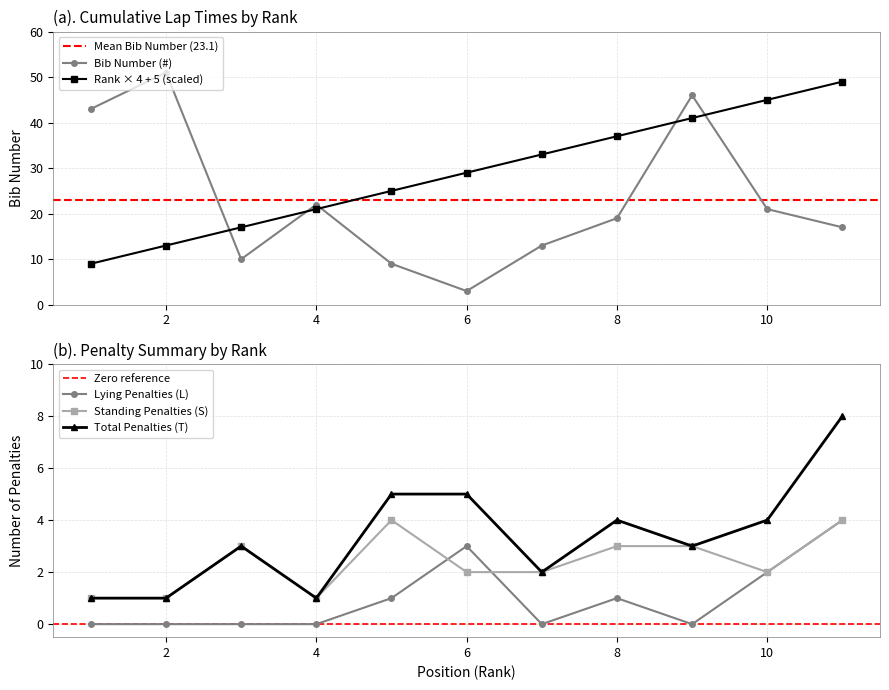

The value of Standing Penalties (S) at 11 is 2. True or false?

False